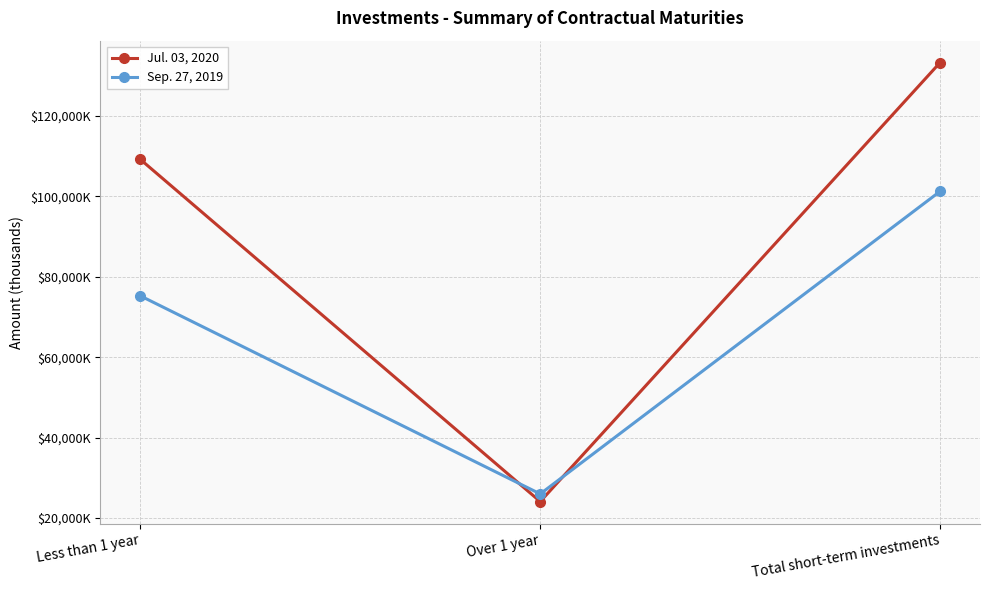

What is the value of the Sep. 27, 2019 point at the 3rd from the left?

101226